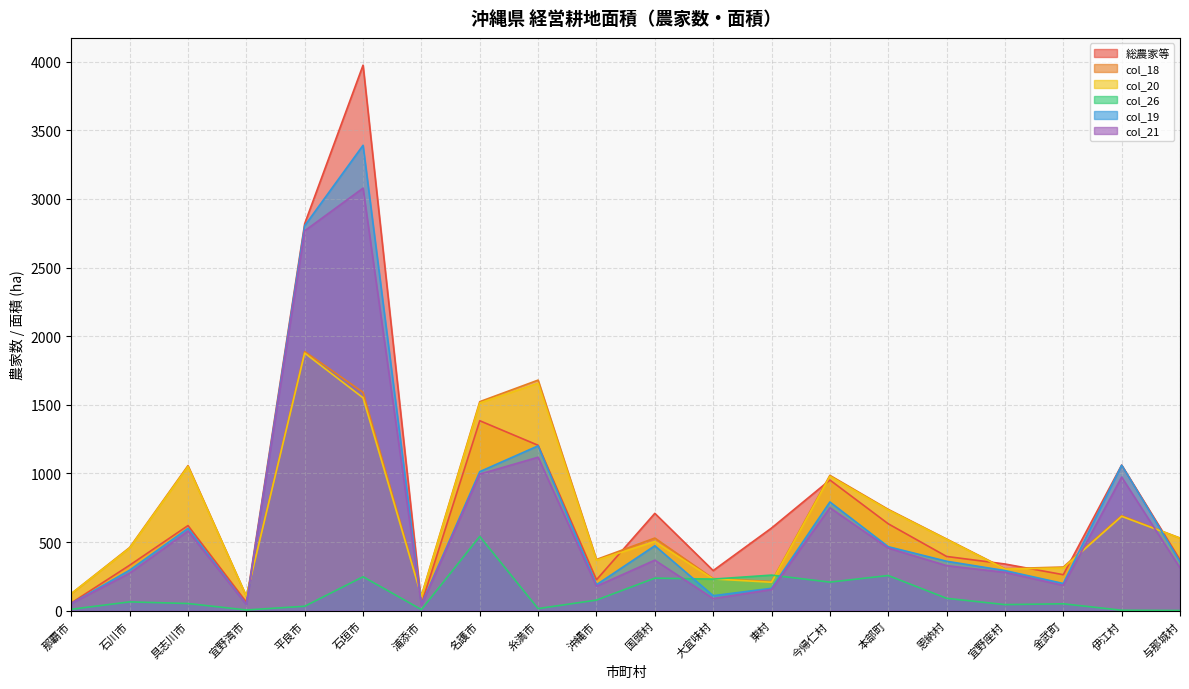

What is the average value of the col_19 series?

695